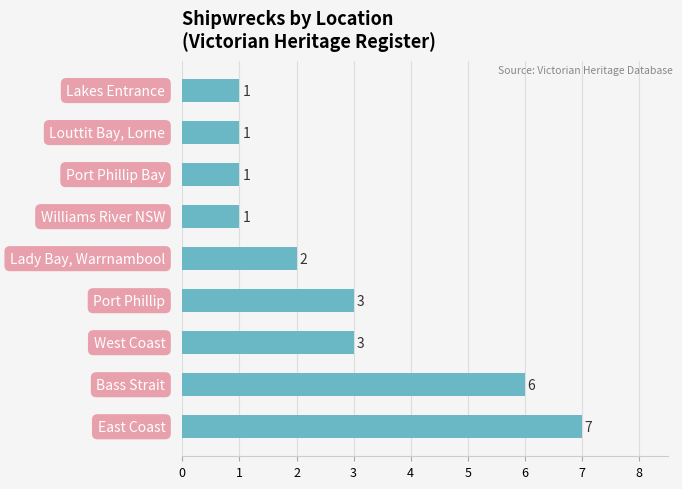

How many values are between 1 and 3?

7